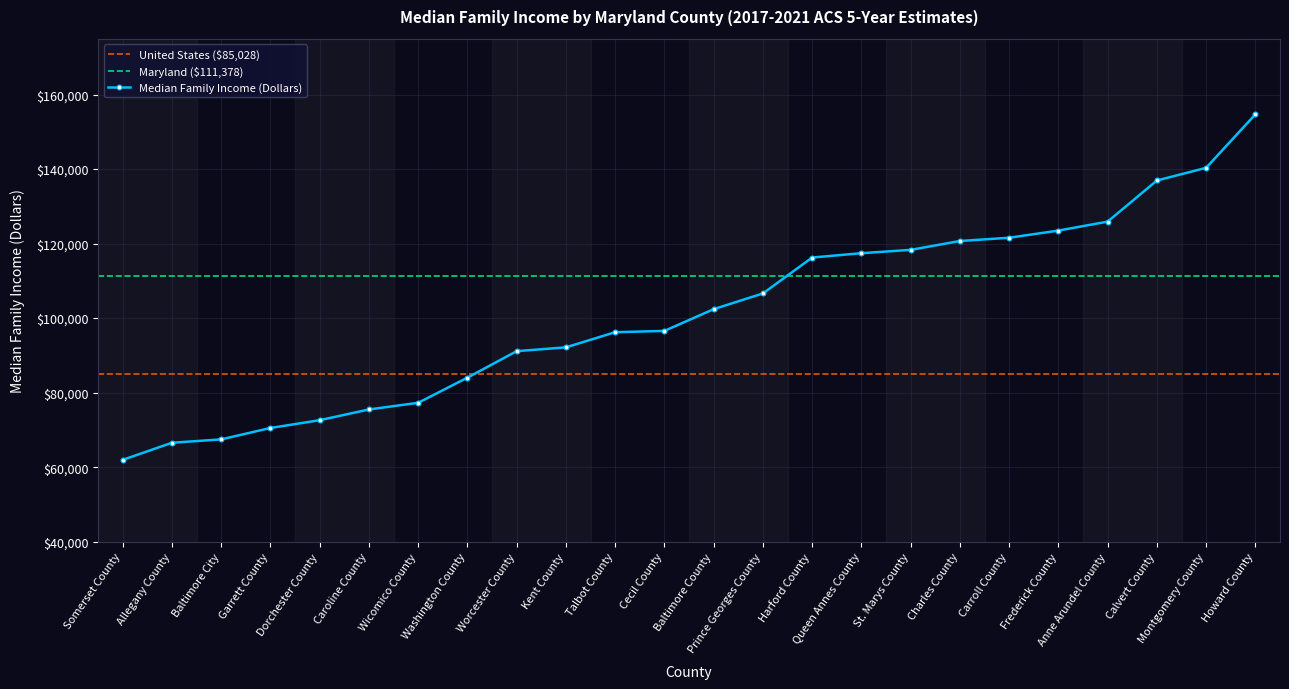

Rank the categories by value from lowest to highest.

Somerset County, Allegany County, Baltimore City, Garrett County, Dorchester County, Caroline County, Wicomico County, Washington County, Worcester County, Kent County, Talbot County, Cecil County, Baltimore County, Prince Georges County, Harford County, Queen Annes County, St. Marys County, Charles County, Carroll County, Frederick County, Anne Arundel County, Calvert County, Montgomery County, Howard County